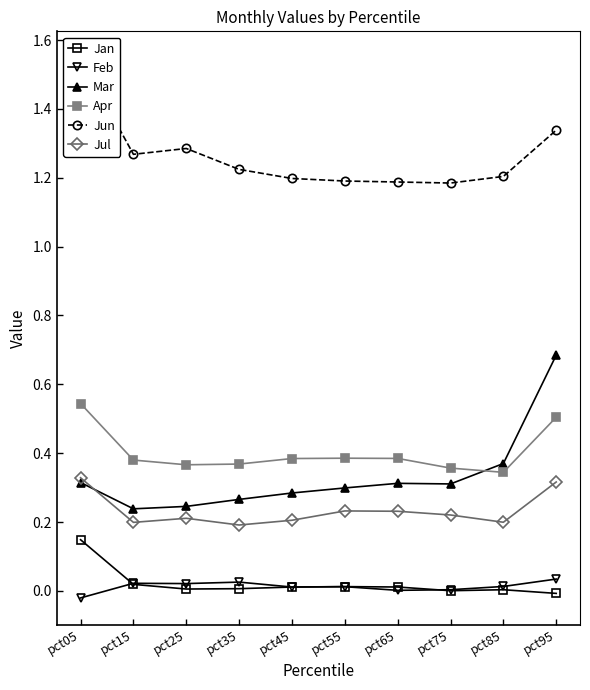

Which category has the highest value in the Jul series?

pct05